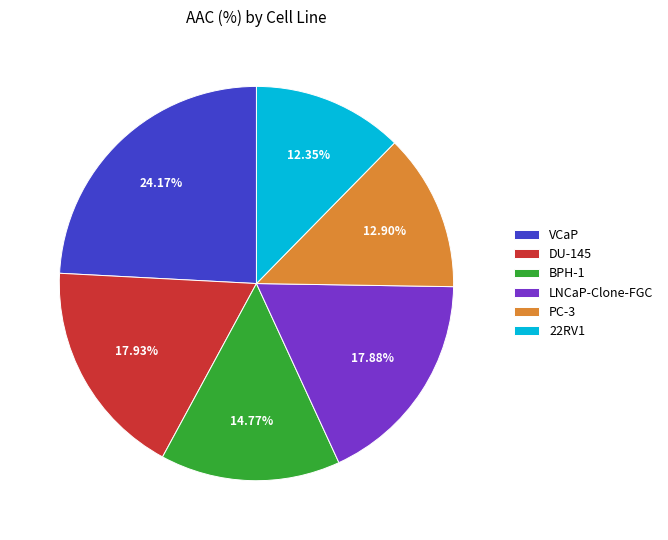

Which category has the biggest portion of the pie?

VCaP